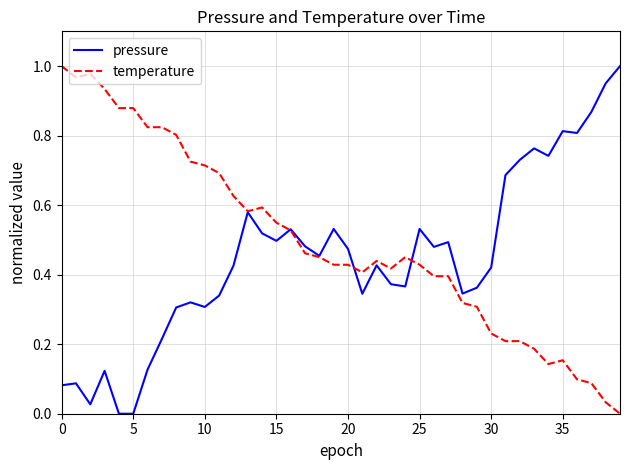

Which series has the largest total across all categories?

temperature